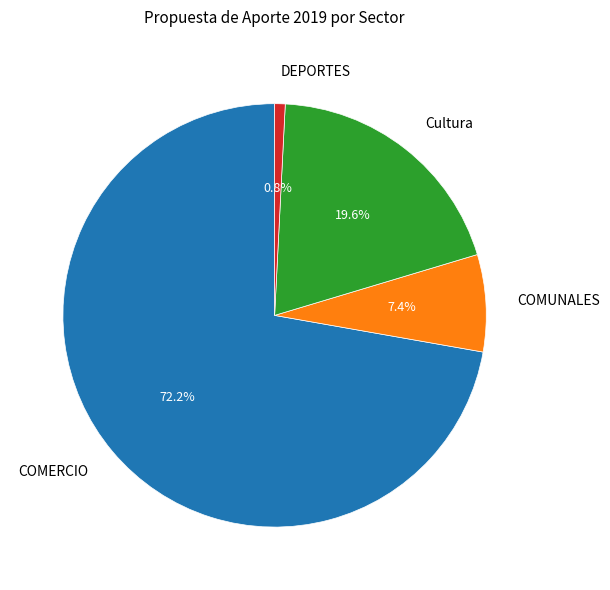

True or false: COMERCIO accounts for 72% of the total.

True